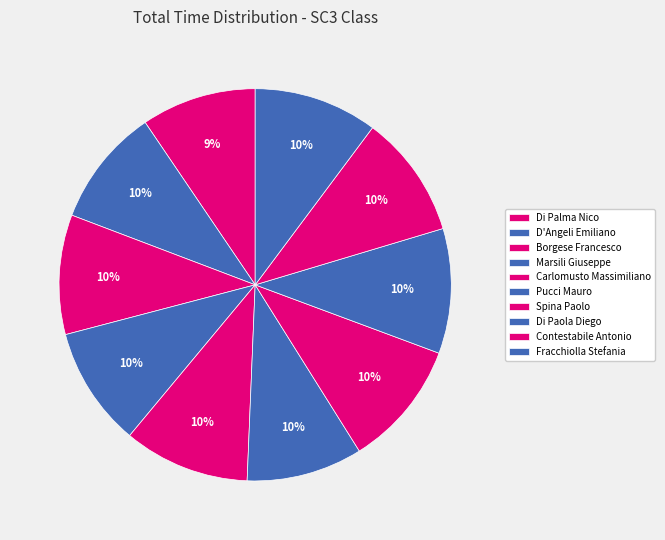

Does Fracchiolla Stefania account for over 50% of the chart?

No